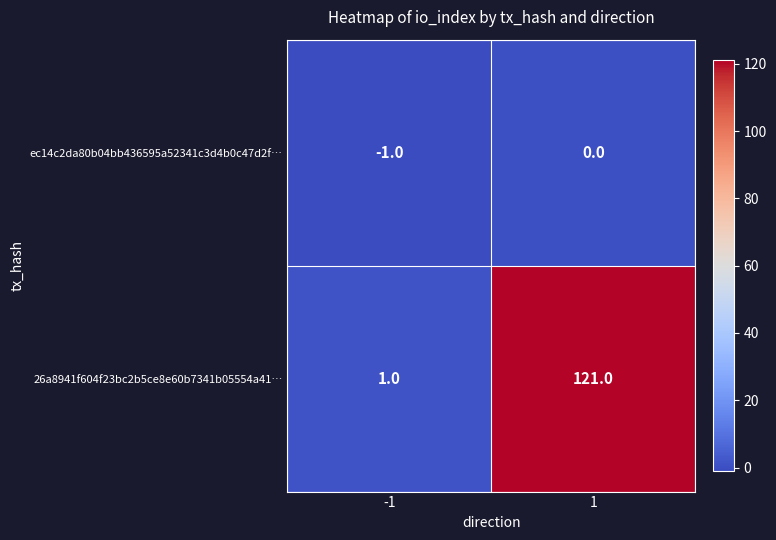

Reading right to left, extract all data points from this chart.

ec14c2da80b04bb436595a52341c3d4b0c47d2f…: 1=0	-1=-1
26a8941f604f23bc2b5ce8e60b7341b05554a41…: 1=121	-1=1